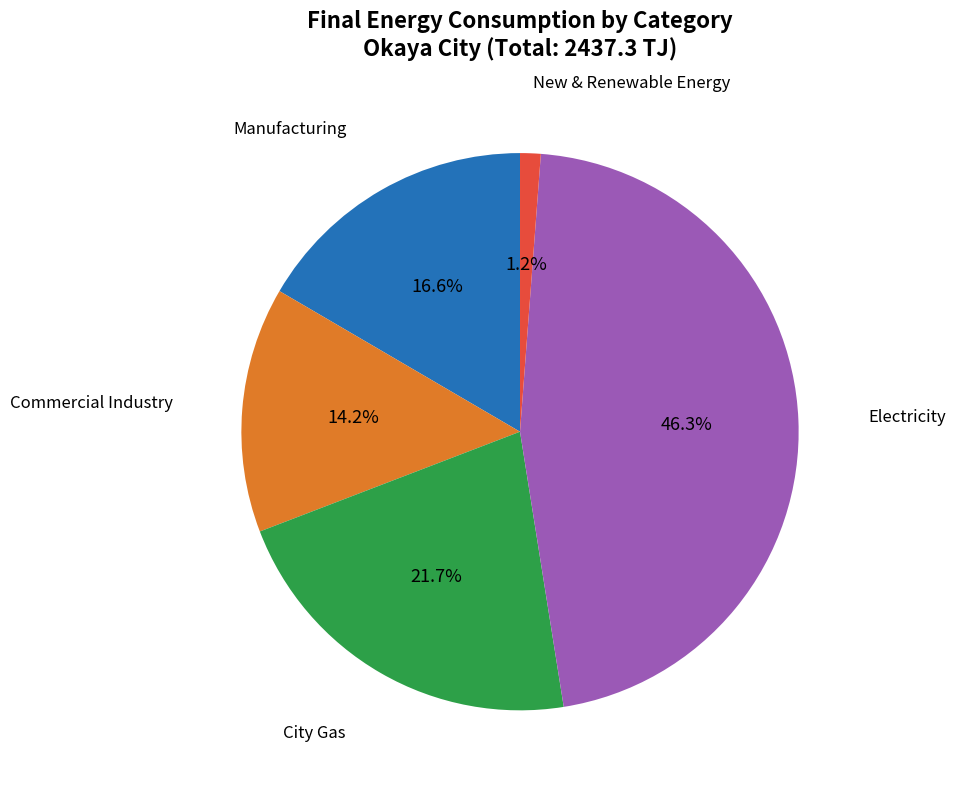

Is there any slice that represents more than half of the pie?

No